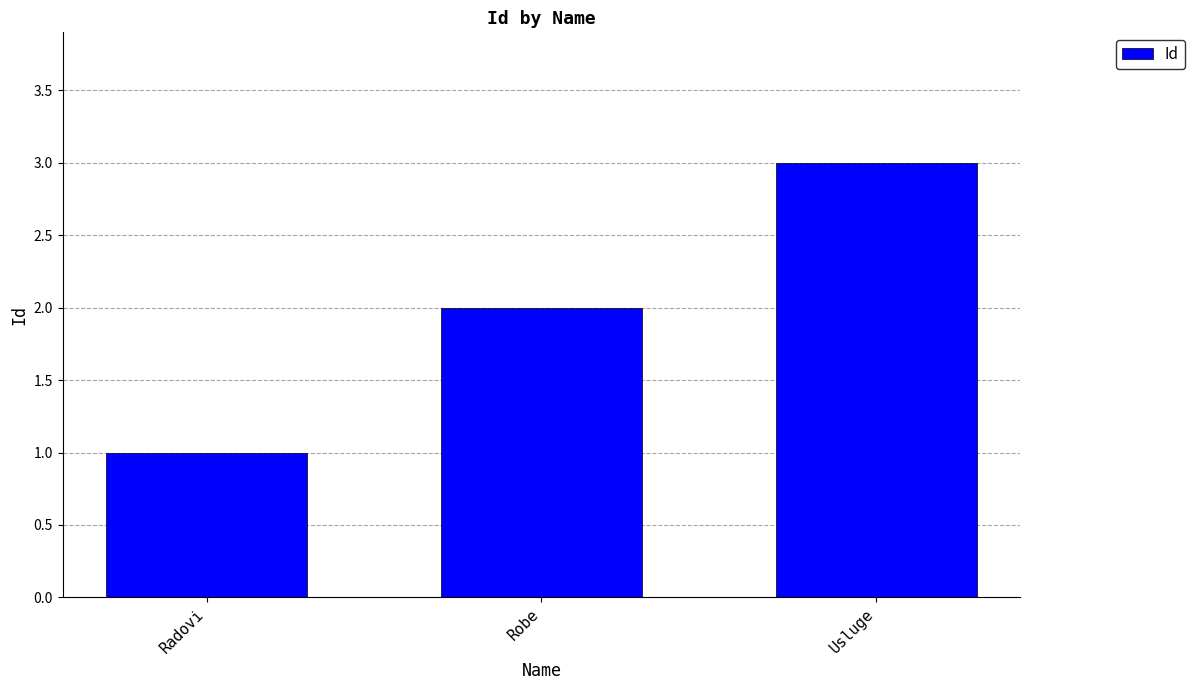

True or false: the data shows 1 at Radovi.

True